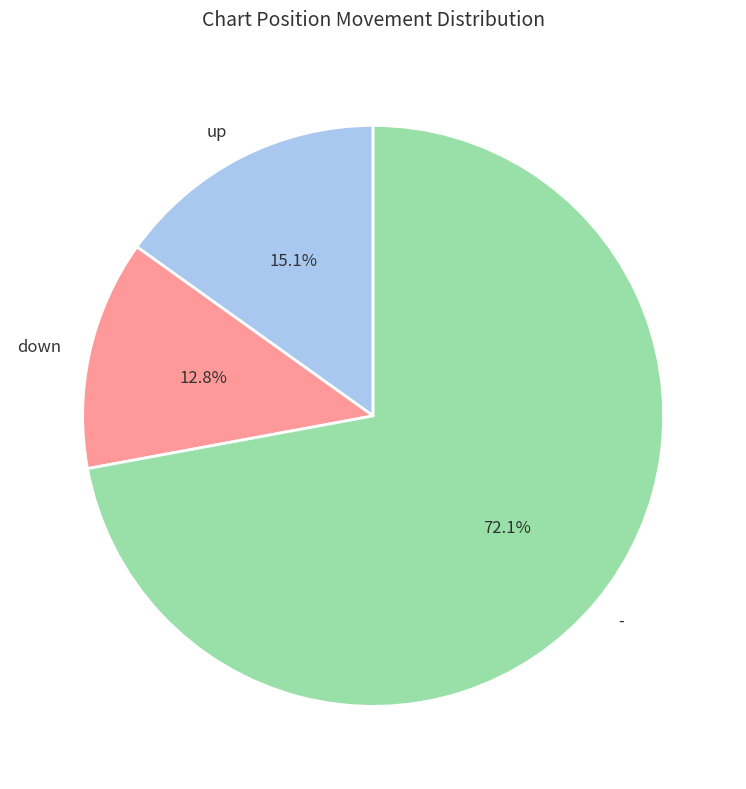

Approximately how many times larger is the value at down compared to -?

0.2